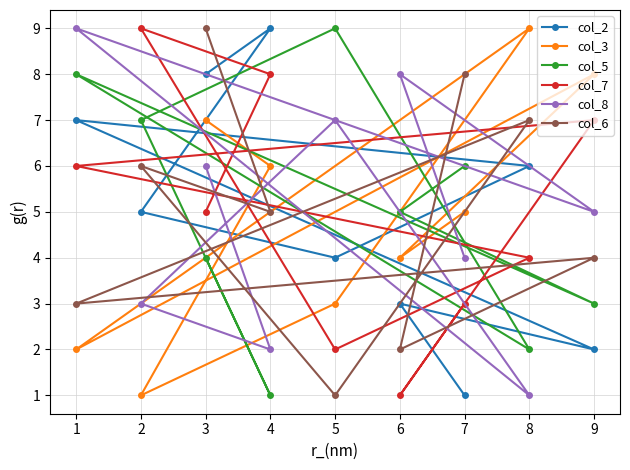

What are all the series names shown in the legend?

col_2, col_3, col_5, col_7, col_8, col_6